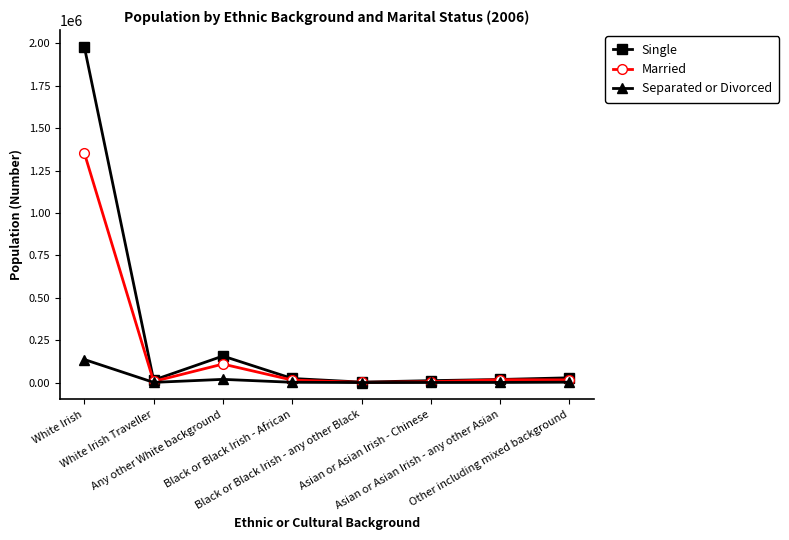

How many values in the Single series are below 23956?

4